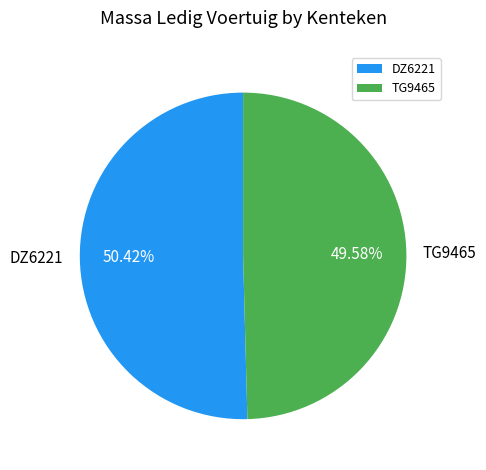

Which has a higher value, TG9465 or DZ6221?

DZ6221